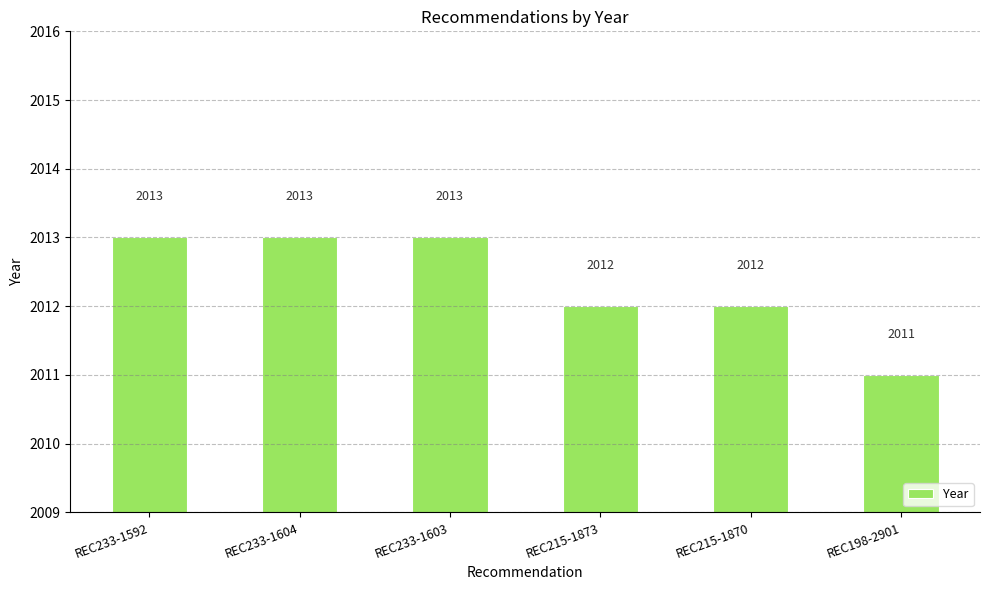

How many values are between 2012 and 2013?

5